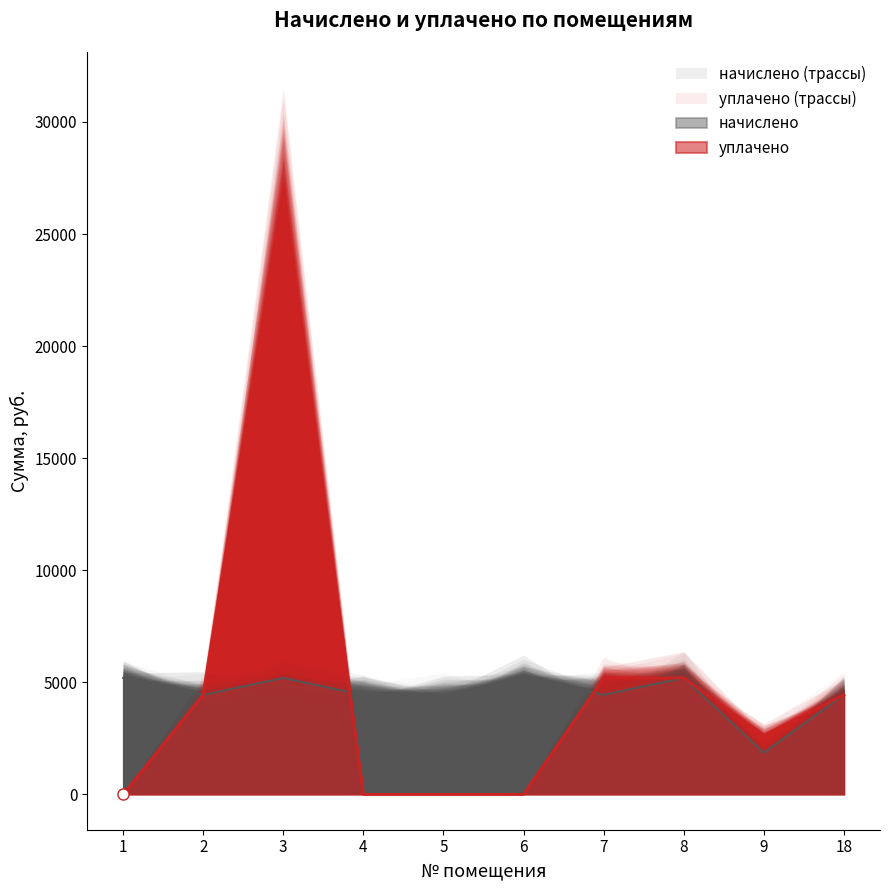

How many interior local valleys does the начислено series have?

4